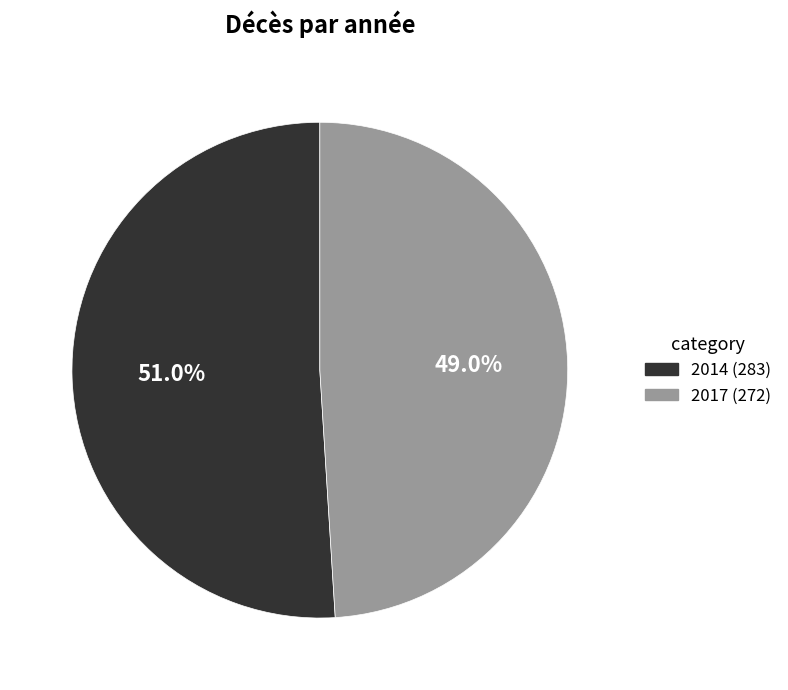

Is the sum of 2017 and 2014 greater than half?

Yes